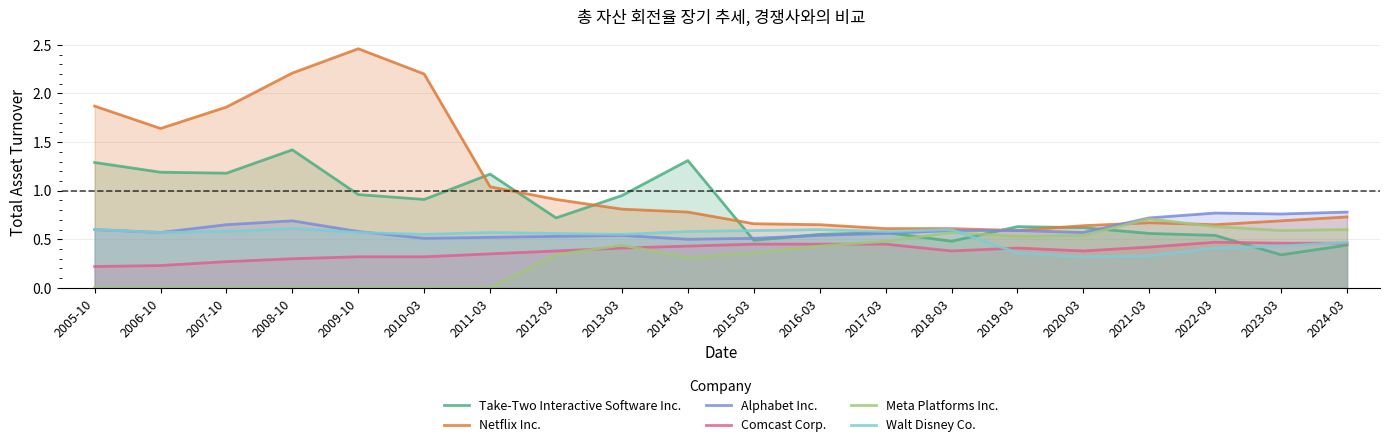

What is the label of the 17th point from the right?

2008-10